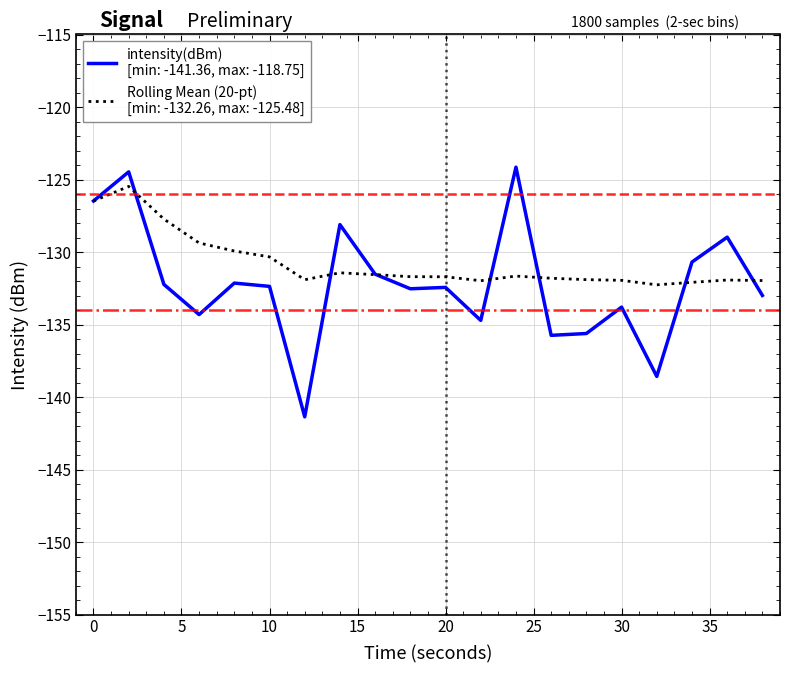

What is the minimum value shown in the chart?

-141.4